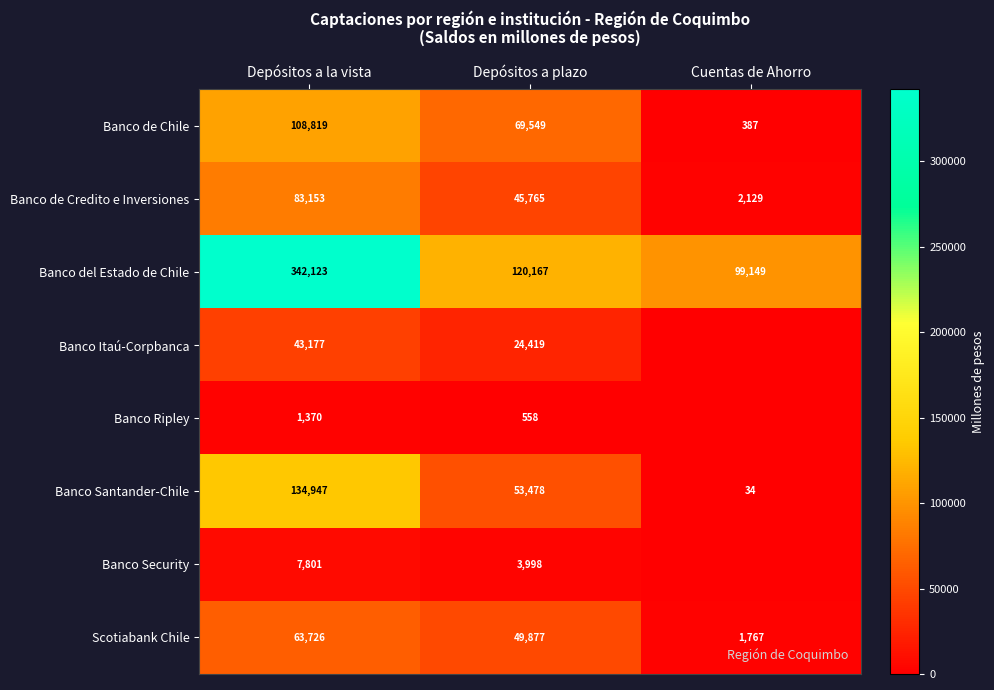

At which label does Banco de Credito e Inversiones first exceed 45765?

Depósitos a la vista